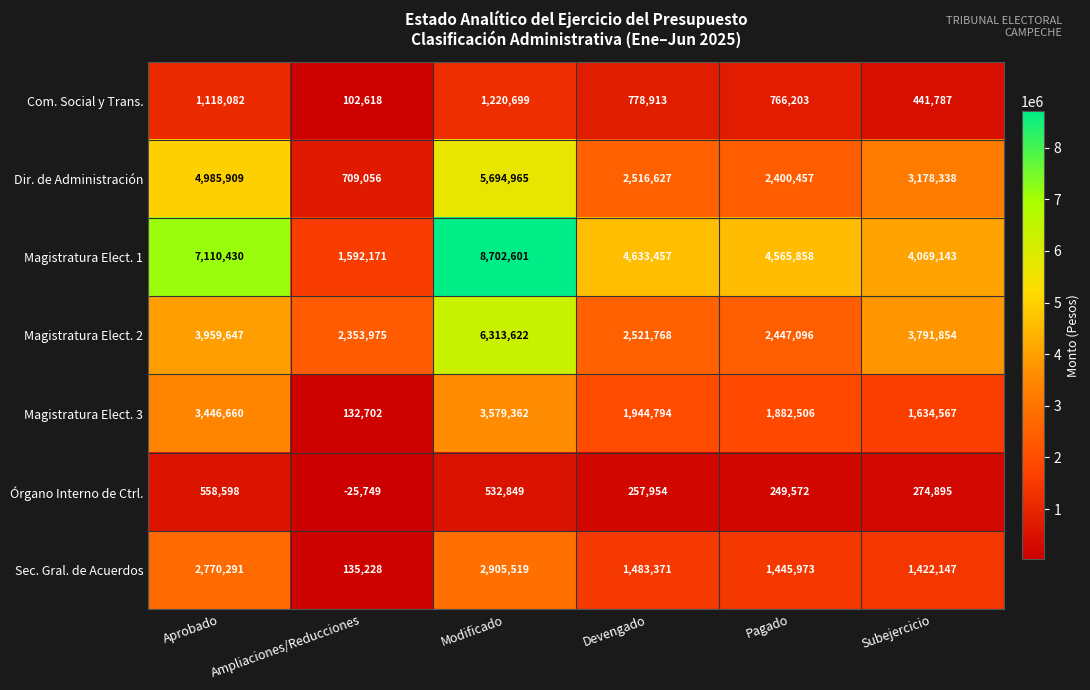

What is the sum of the Órgano Interno de Ctrl. values at Pagado and Ampliaciones/Reducciones?

223823